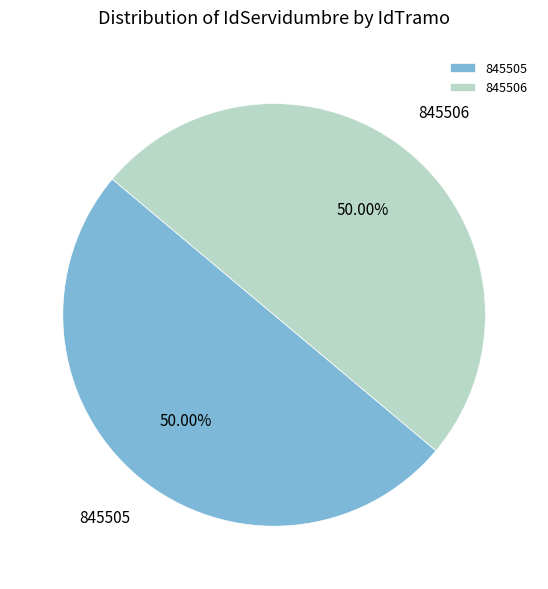

The 845506 slice represents 42% of the pie. True or false?

False